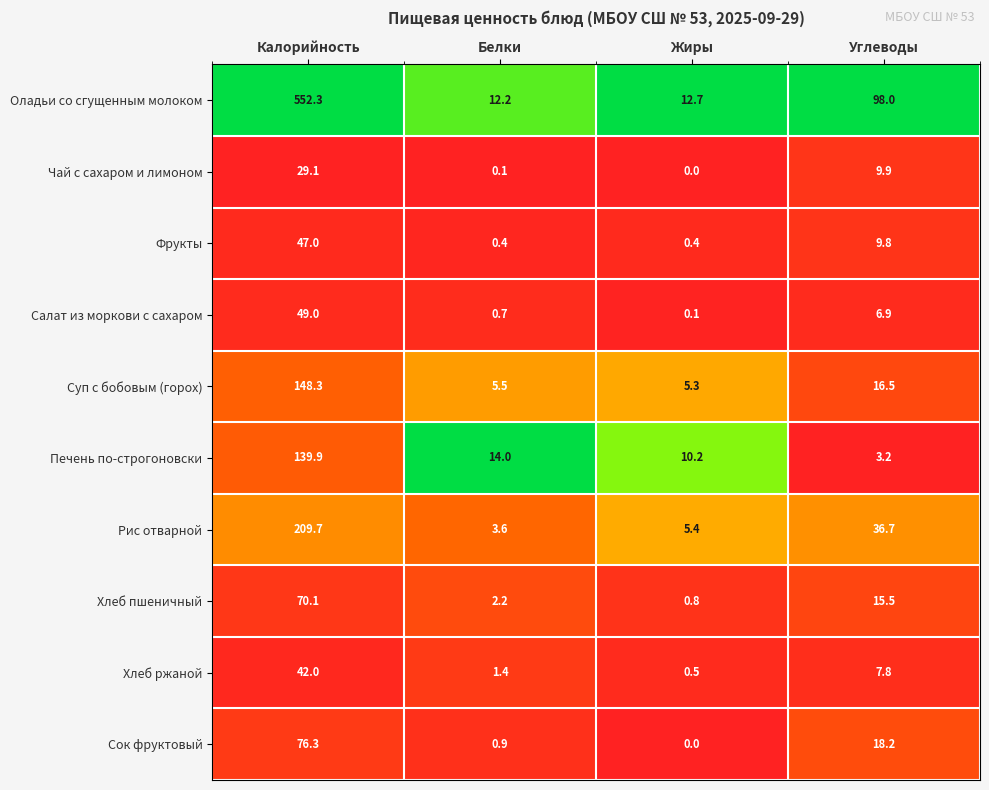

What is the maximum value shown in the chart?

552.3